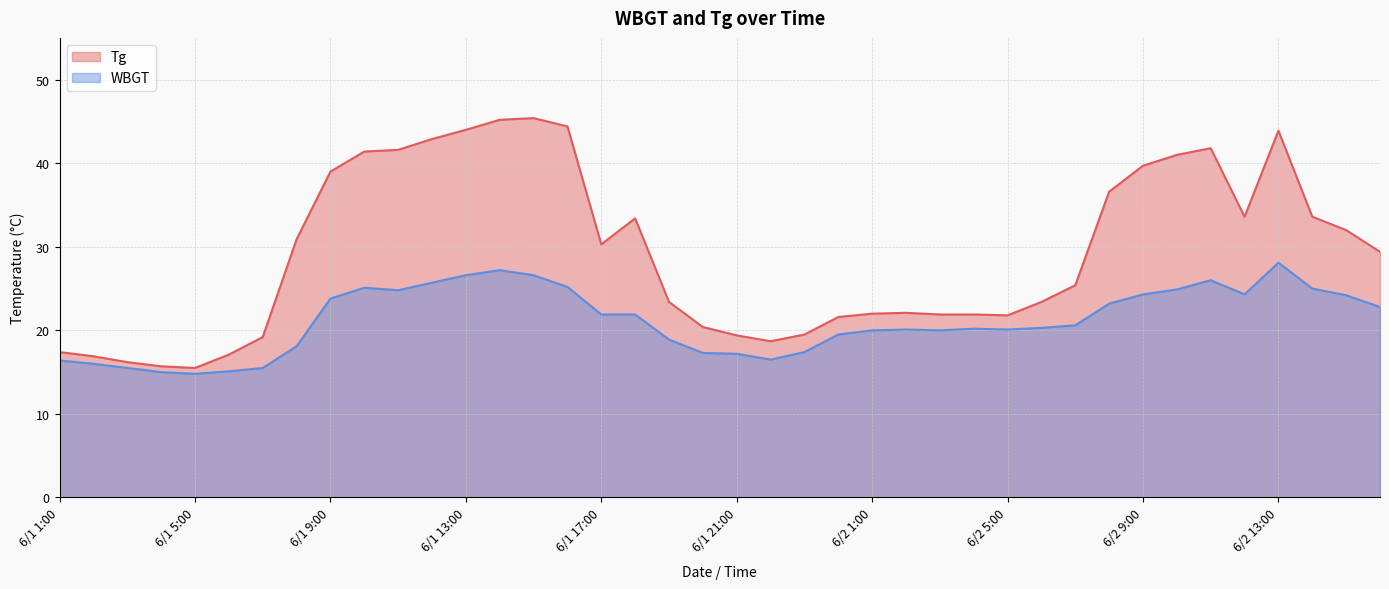

Reading left to right, what are all the values shown in this chart?

Tg: 17.4	16.9	16.2	15.7	15.5	17.1	19.2	30.9	39.0	41.4	41.6	42.9	44.0	45.2	45.4	44.4	30.3	33.4	23.4	20.4	19.4	18.7	19.5	21.6	22.0	22.1	21.9	21.9	21.8	23.4	25.4	36.6	39.7	41.0	41.8	33.6	43.9	33.6	32.0	29.4
WBGT: 16.4	16.0	15.5	15.0	14.8	15.1	15.5	18.1	23.8	25.1	24.8	25.7	26.6	27.2	26.6	25.2	21.9	21.9	18.9	17.3	17.2	16.5	17.4	19.5	20.0	20.1	20.0	20.2	20.1	20.3	20.6	23.2	24.3	24.9	26.0	24.3	28.1	25.0	24.2	22.8